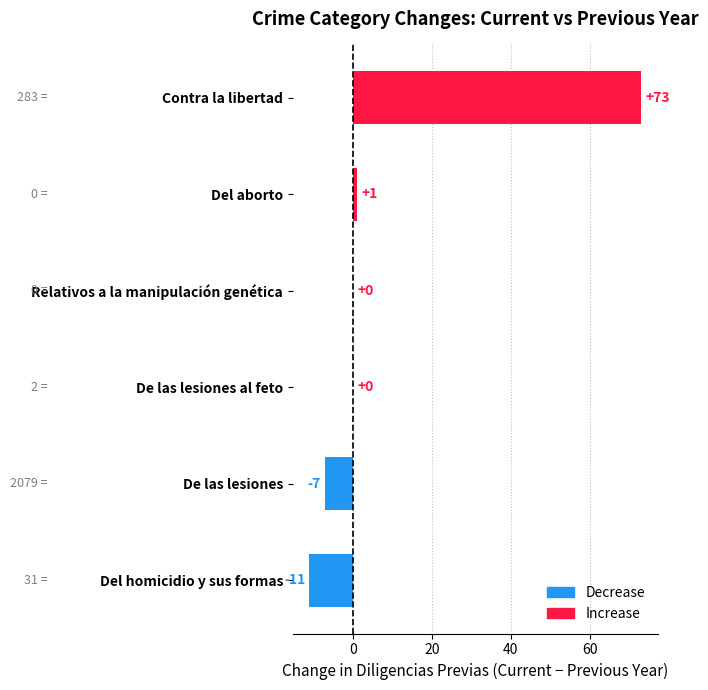

True or false: the data shows 42 at Relativos a la manipulación genética.

False